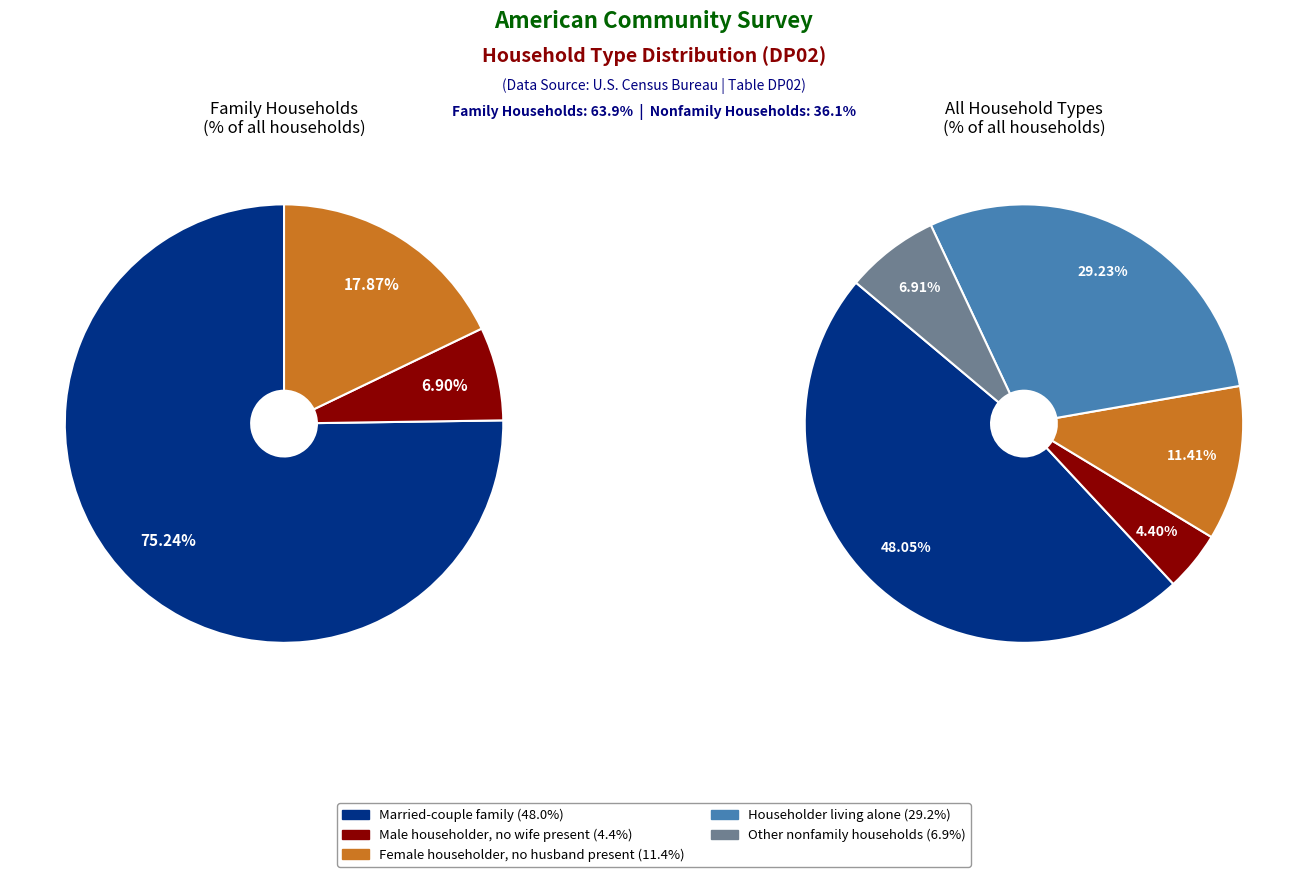

Is the sum of Householder living alone and Female householder, no husband present greater than half?

No